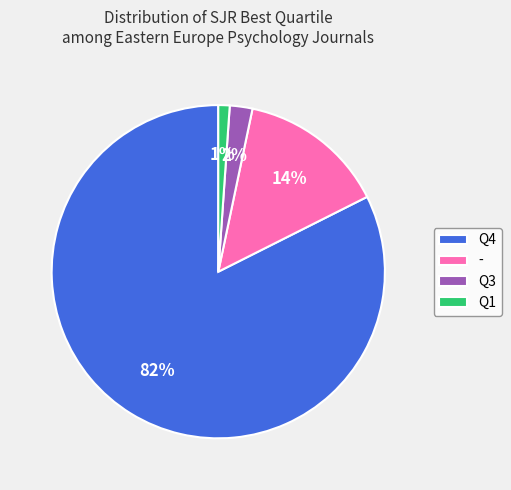

Rank the categories by value from lowest to highest.

Q1, Q3, -, Q4